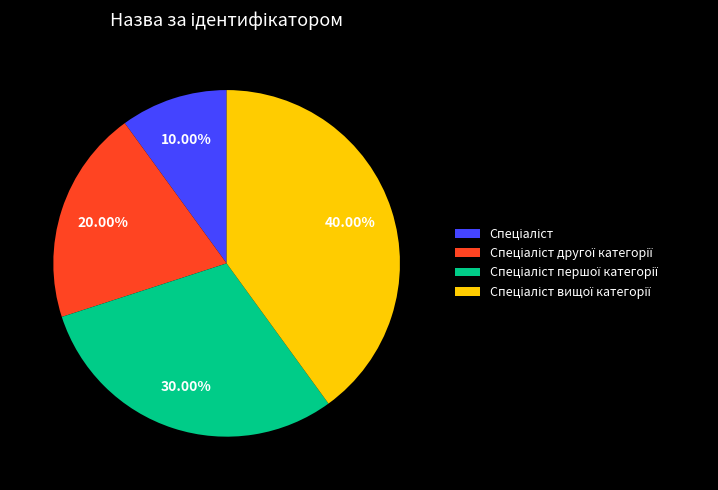

Does any single category account for the majority?

No